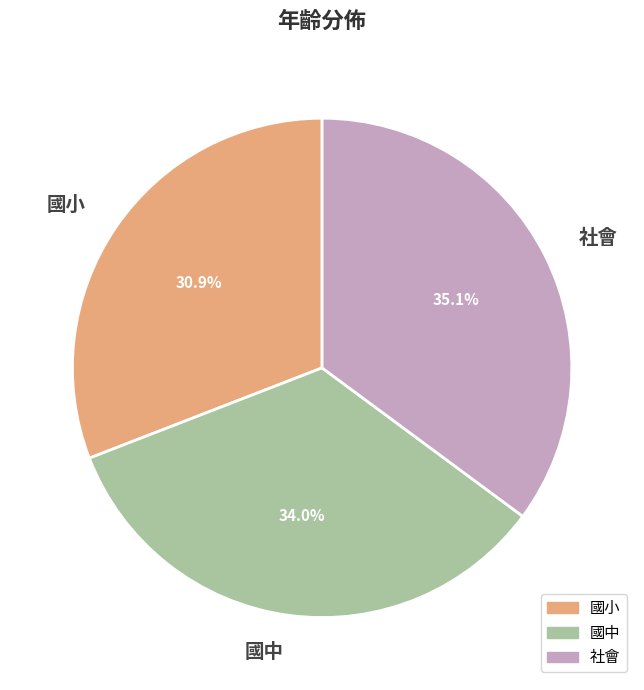

What is the smallest slice in the pie chart?

國小